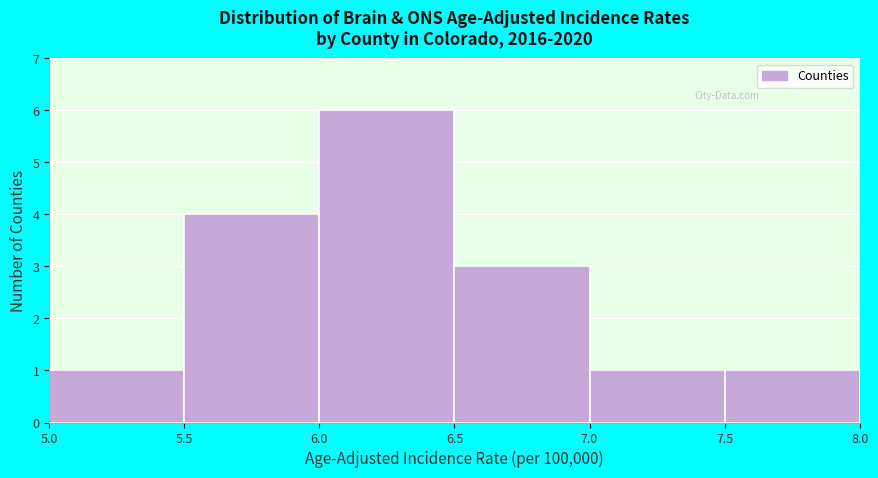

Reading left to right, transcribe this chart: for each bar, give the range it covers on the x-axis and its height. The values are not printed on the chart, so give them approximately, as read against the axis.

5.0 to 5.5: 1
5.5 to 6.0: 4
6.0 to 6.5: 6
6.5 to 7.0: 3
7.0 to 7.5: 1
7.5 to 8.0: 1